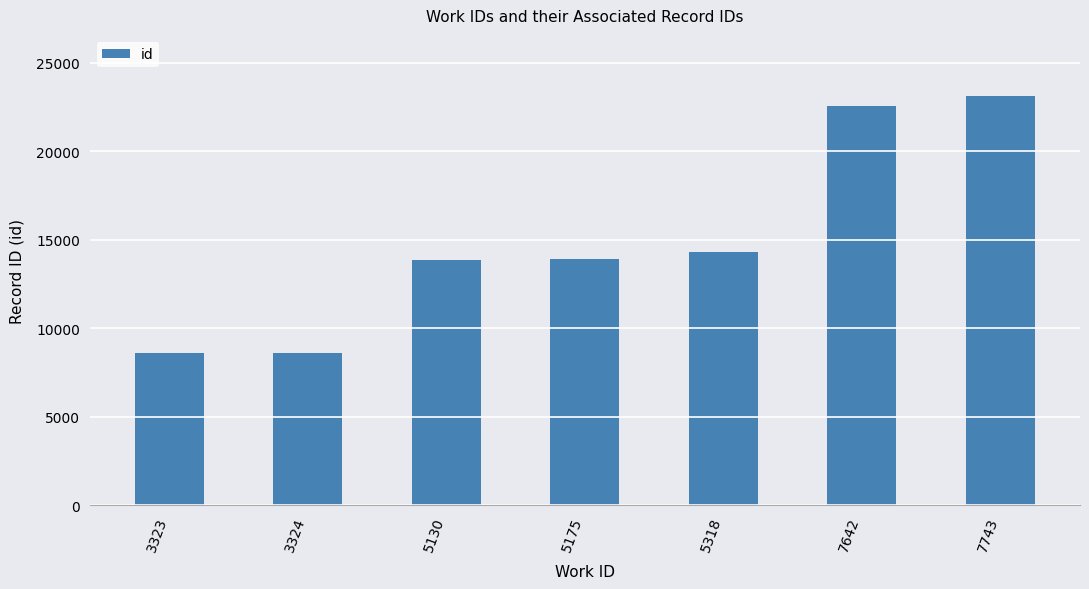

What is the sum of the values at 5130 and 7642?

36387